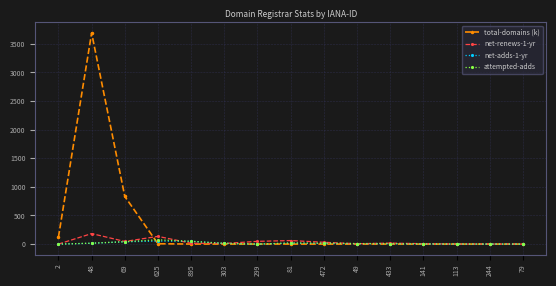

What is the difference between the net-adds-1-yr values at 48 and 113?

14.0